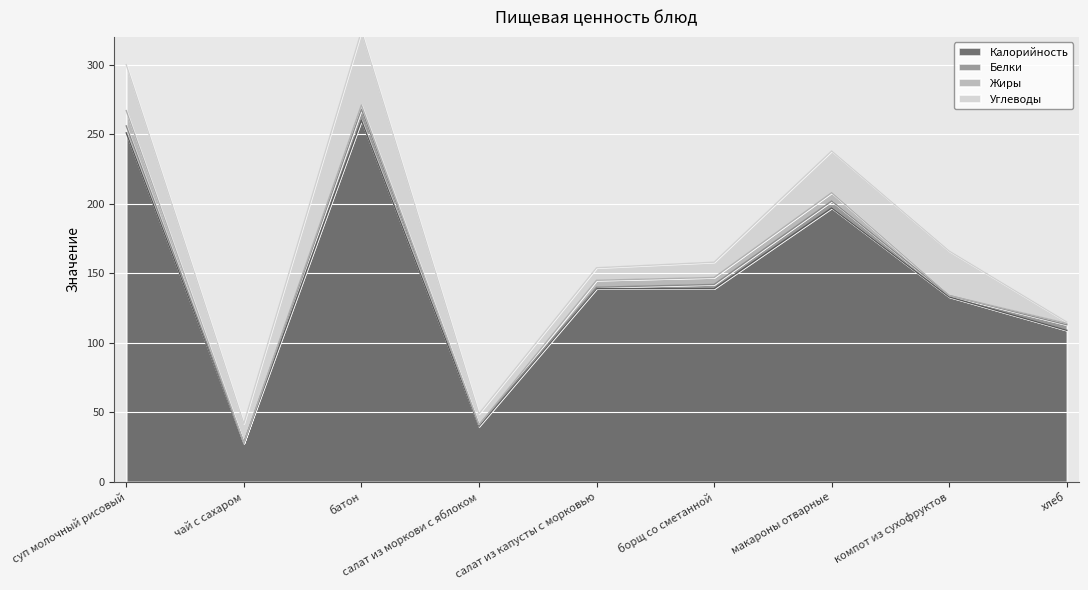

Where is Белки nearest to the value 4?

хлеб